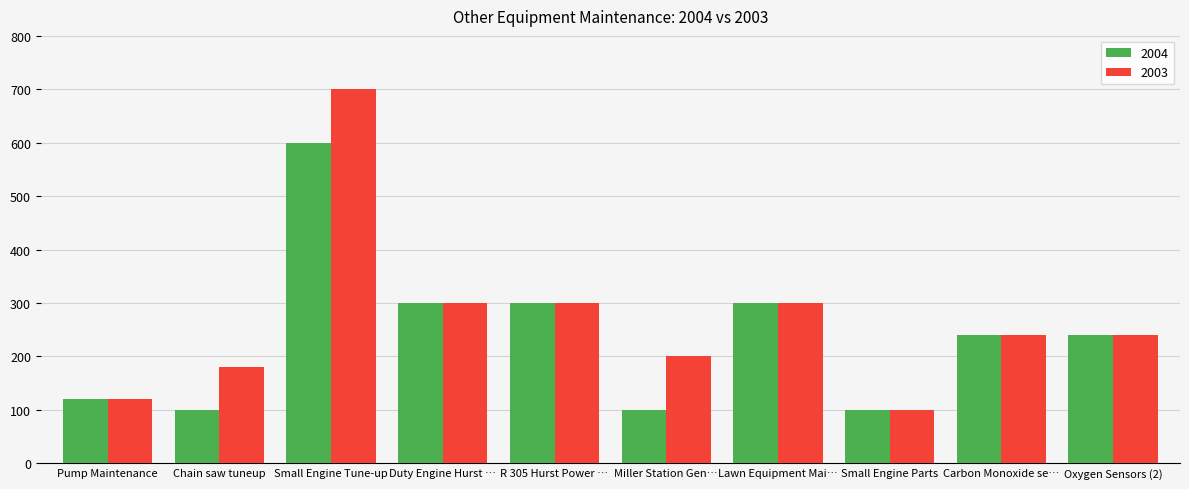

What is the label of the 1st bar from the right?

Oxygen Sensors (2)